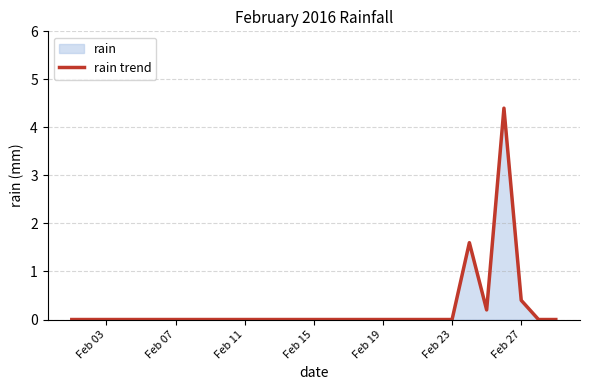

The chart shows a value of 0.2 at Feb 27. True or false?

False